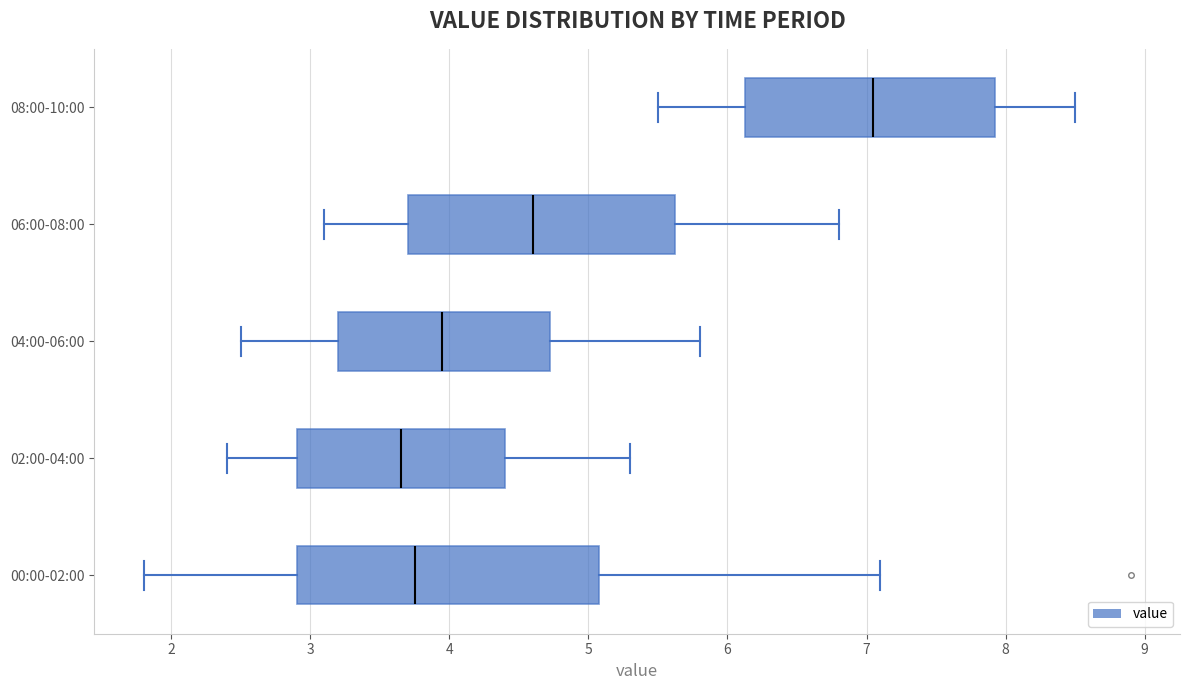

Where is the left edge of the box for 06:00-08:00 on the x-axis? The values are not printed on the chart, so give them approximately, as read against the axis.

3.7